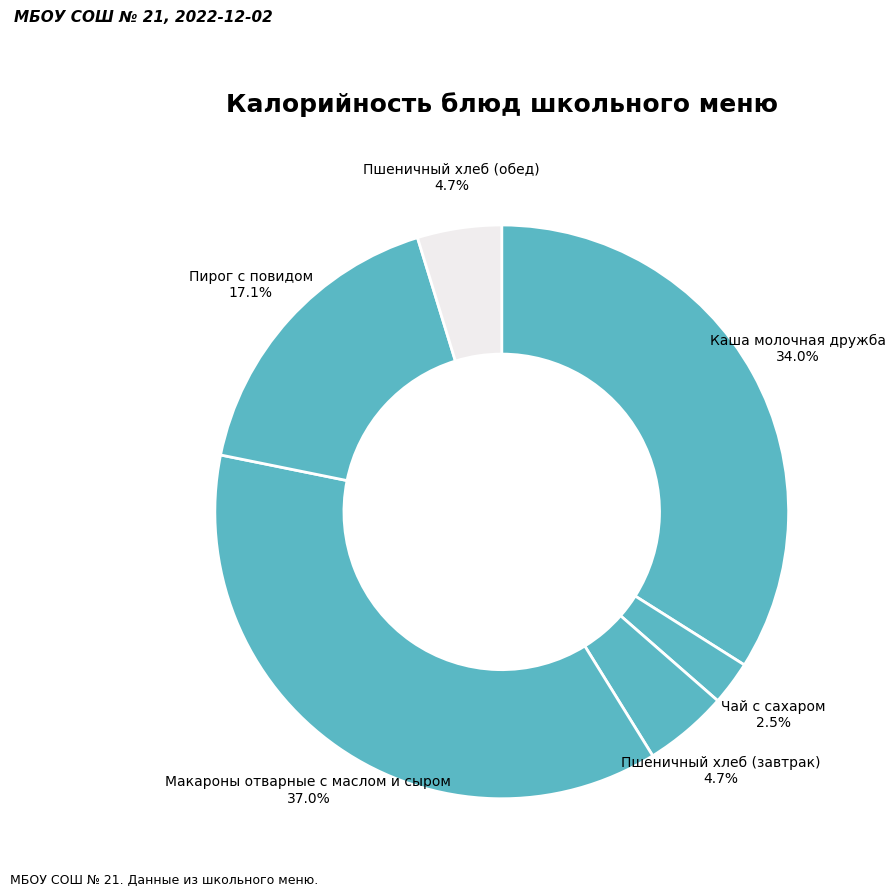

Is there any slice that represents more than half of the pie?

No